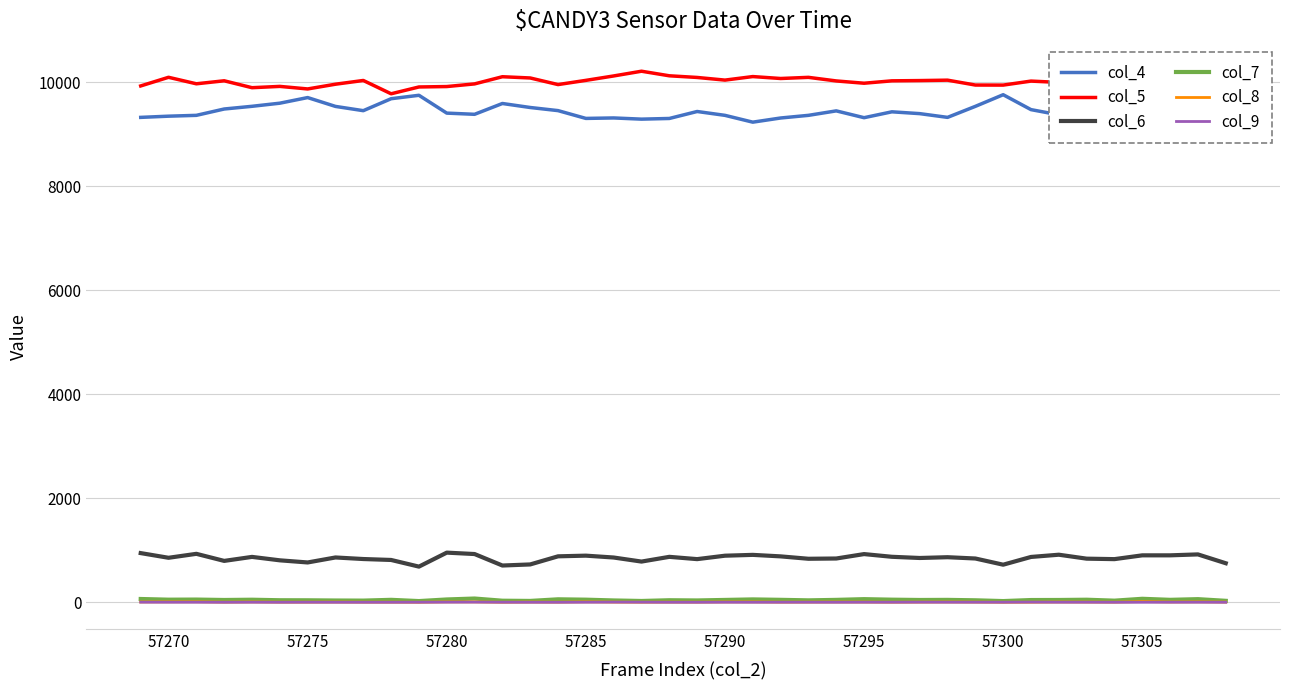

True or false: col_5 and col_8 intersect in this chart.

False